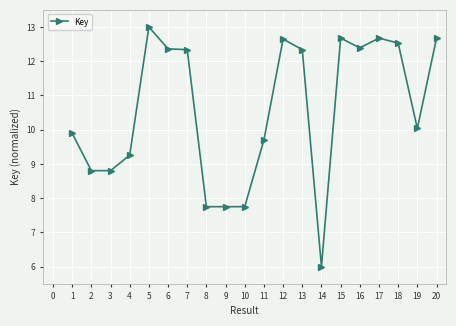

Between 14 and 17, which is larger?

17